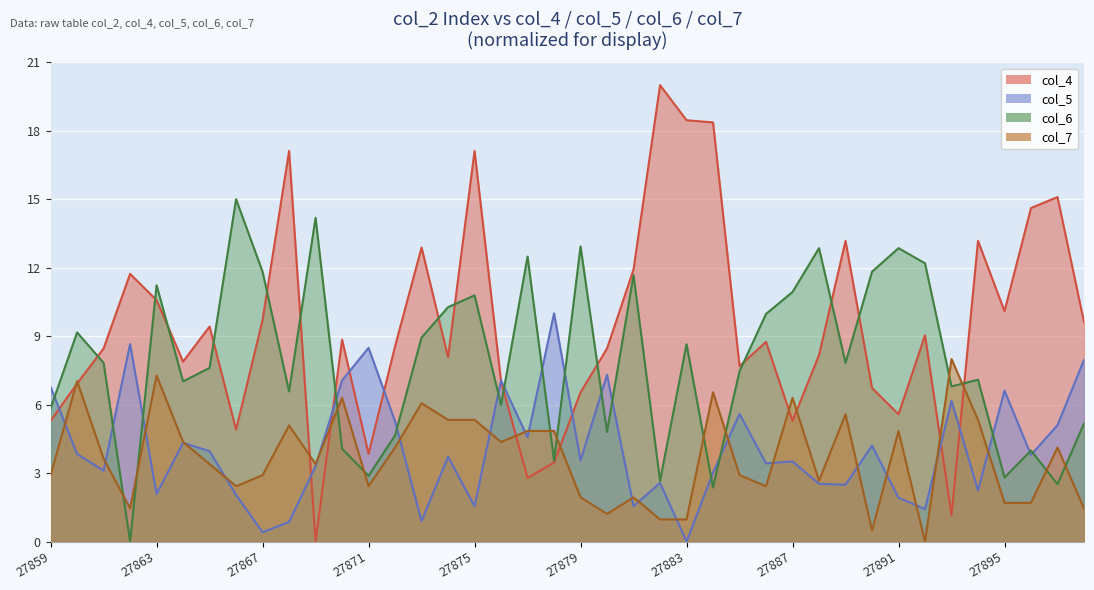

True or false: col_4 (1451-series) and col_7 (58-series) intersect in this chart.

True